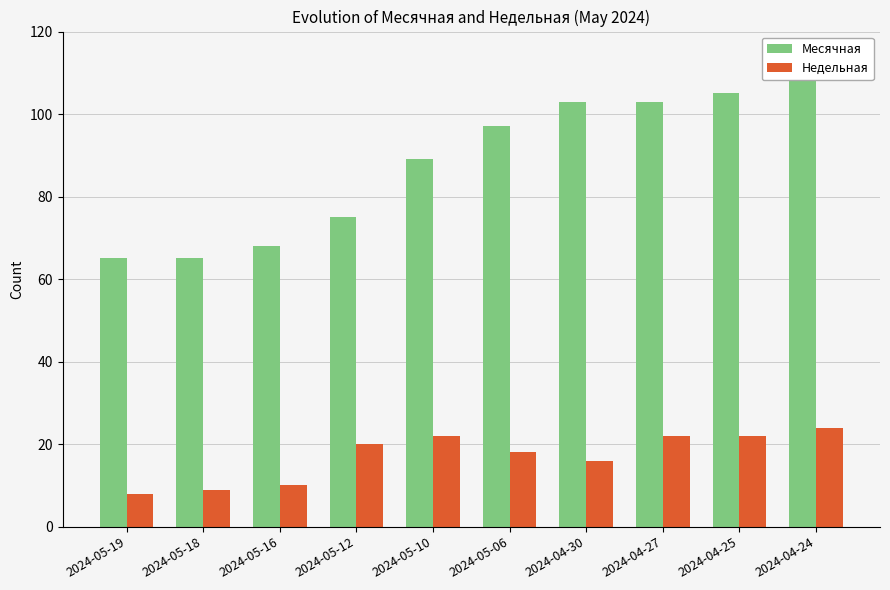

Is it true that Месячная equals 135 at 2024-05-12?

False